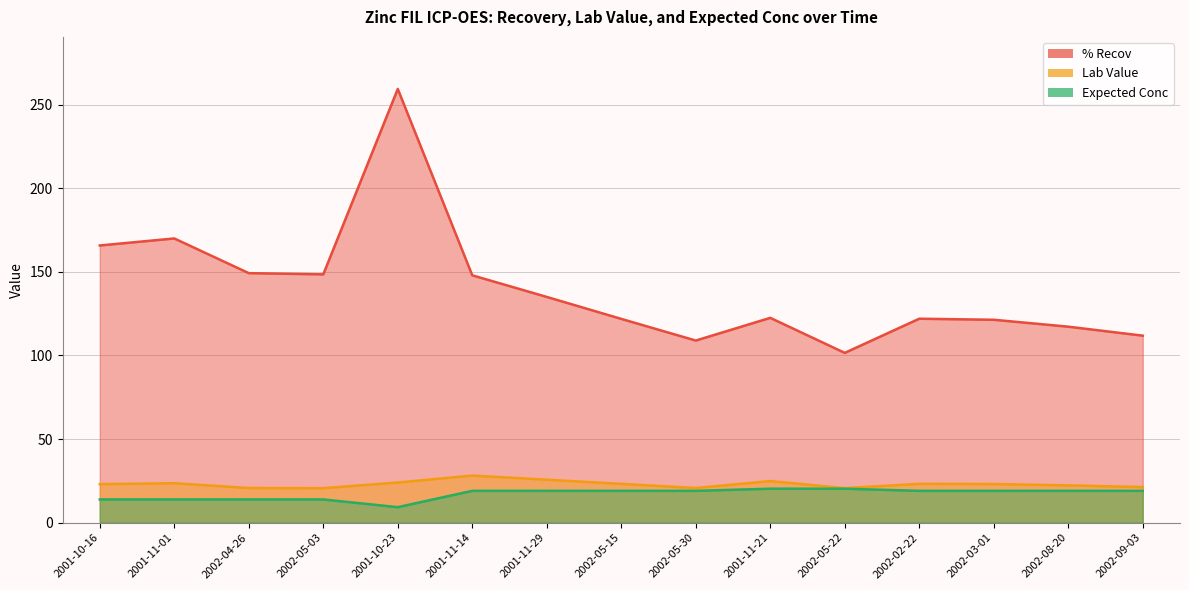

True or false: % Recov and Expected Conc cross at least once.

False